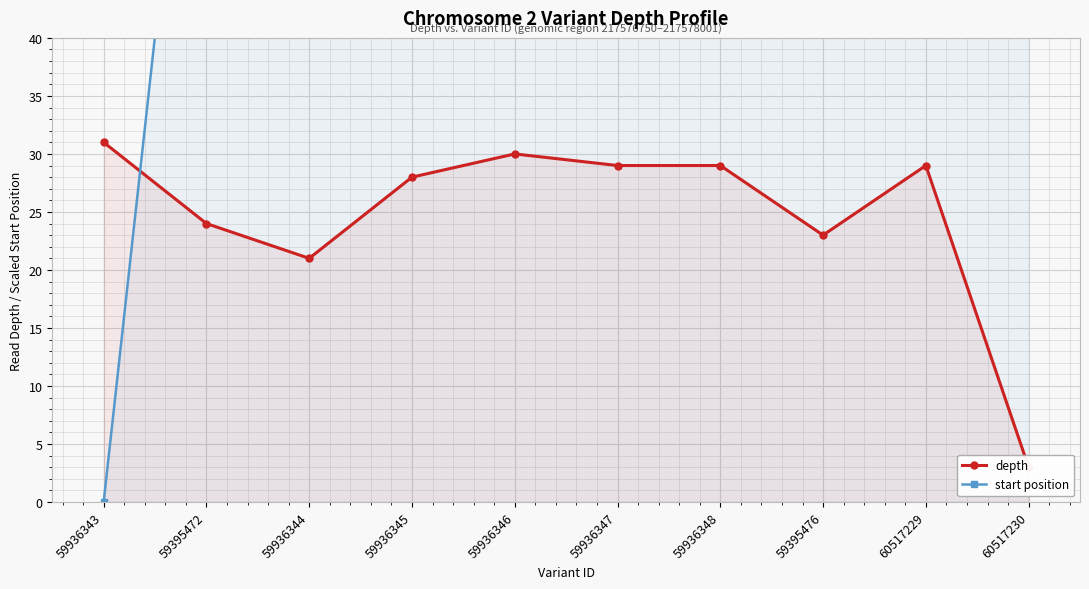

Which category has the lowest value across all series?

59936343